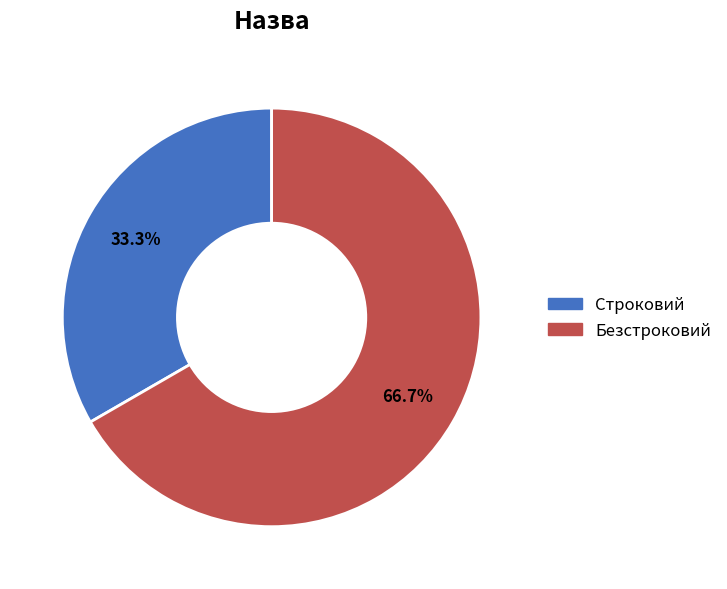

How many segments does this pie chart have?

2